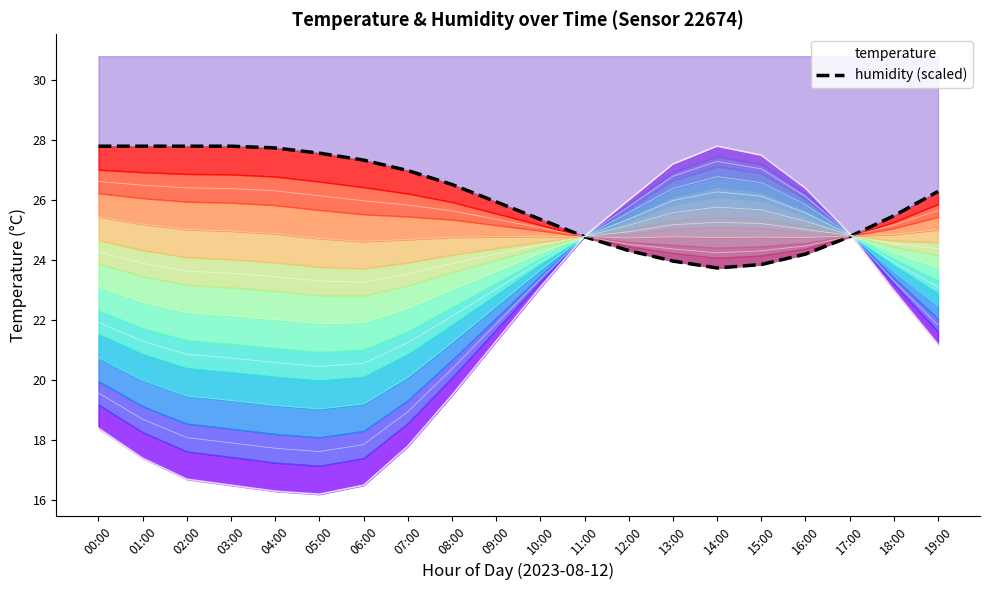

Which has a higher value, 19:00 or 07:00?

19:00